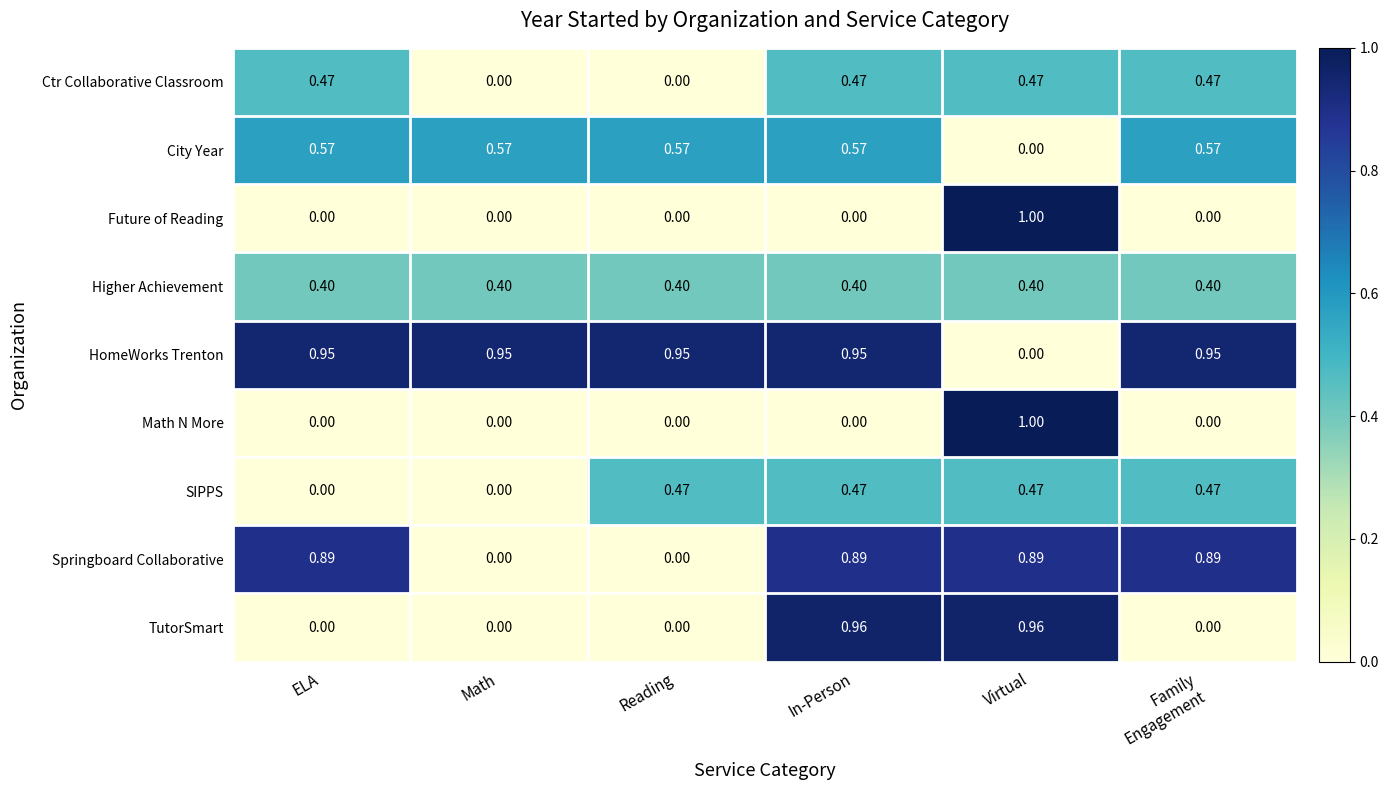

At which category does the chart reach its peak across all series?

Virtual